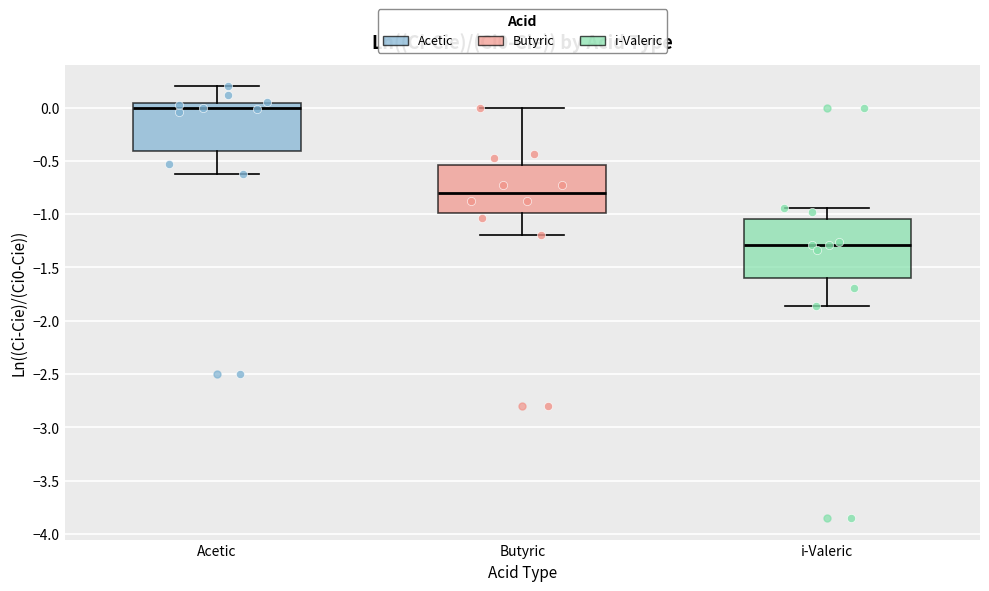

Where does the median line of the box for Butyric sit on the y-axis? The values are not printed on the chart, so give them approximately, as read against the axis.

-0.80